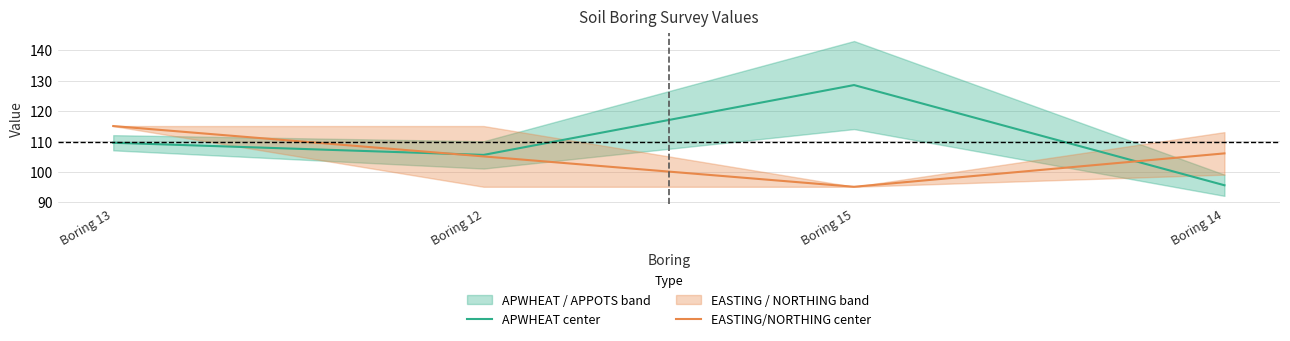

Where is APWHEAT center nearest to the value 112?

Boring 13